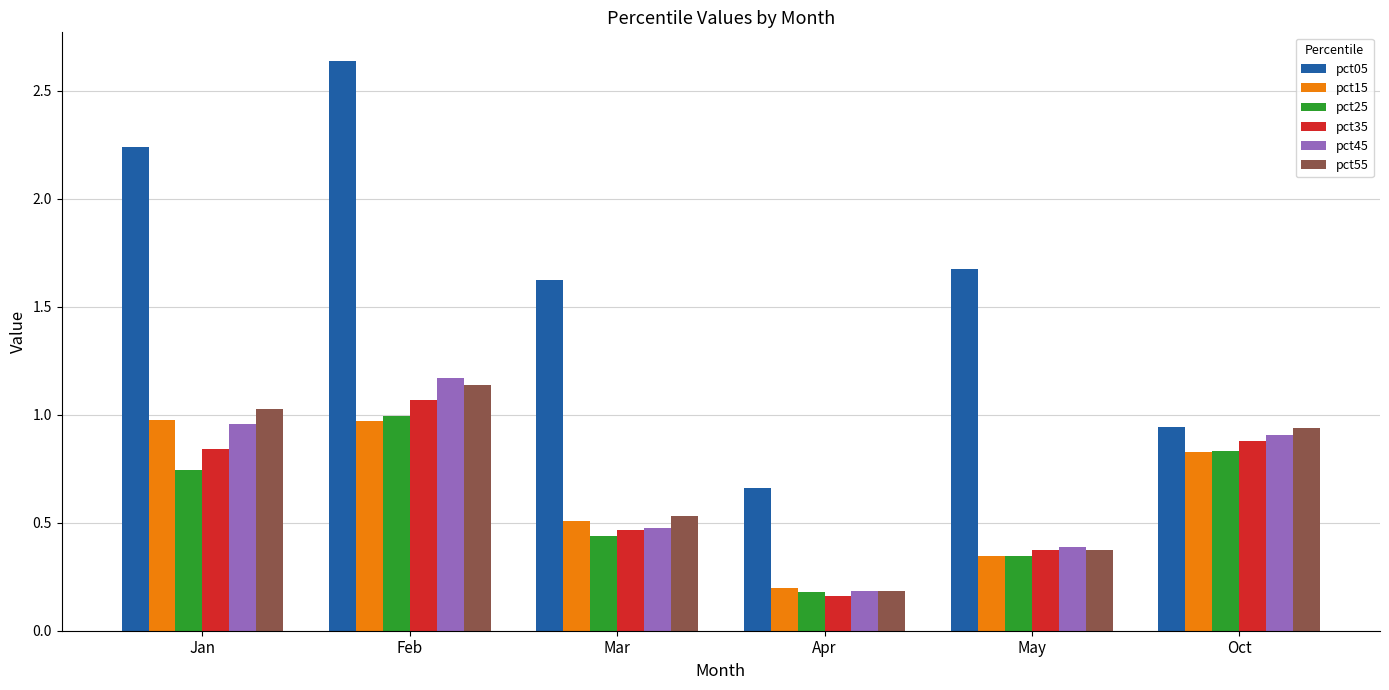

Which category has the highest value in the pct55 series?

Feb